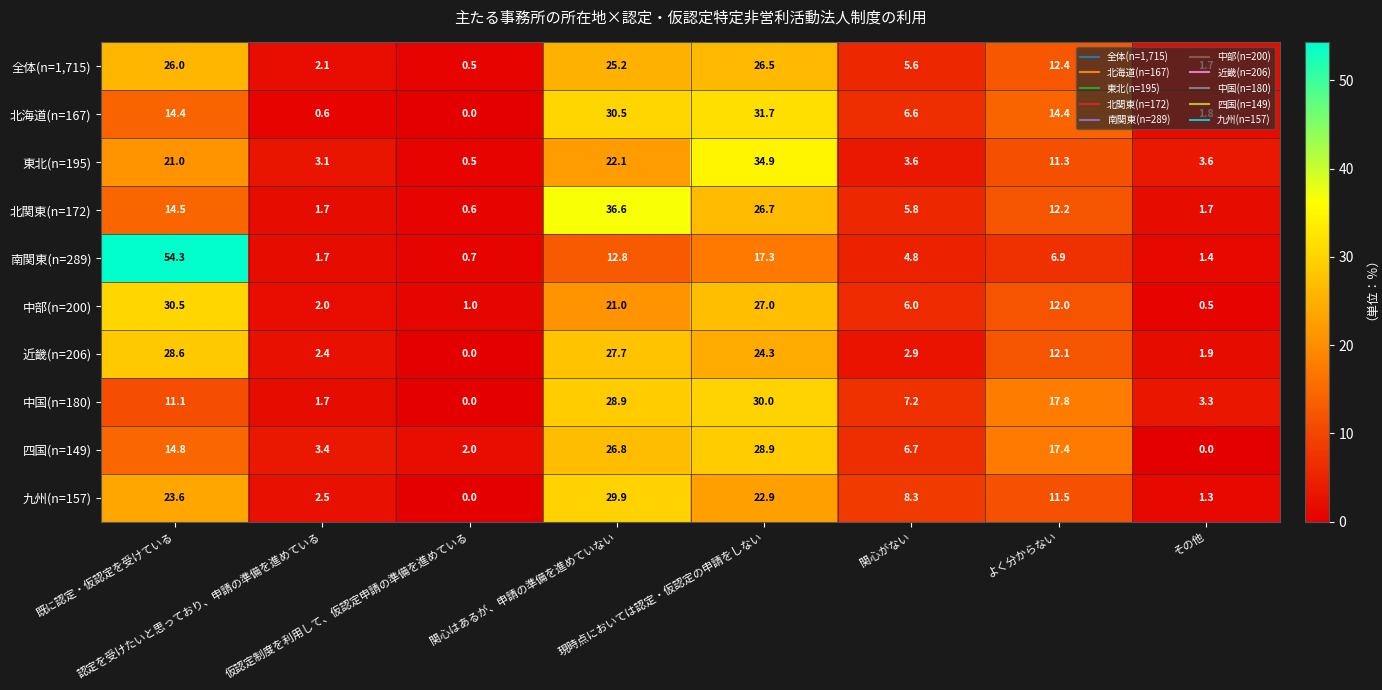

What is the minimum value for 全体(n=1,715)?

0.5